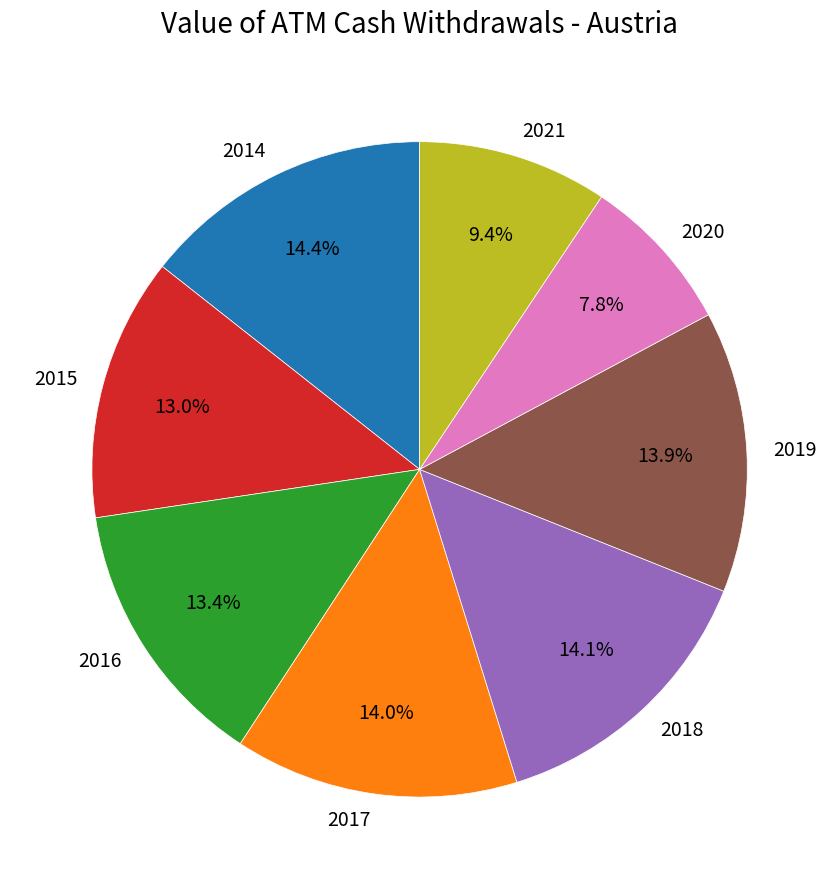

True or false: 2017 accounts for 14% of the total.

True